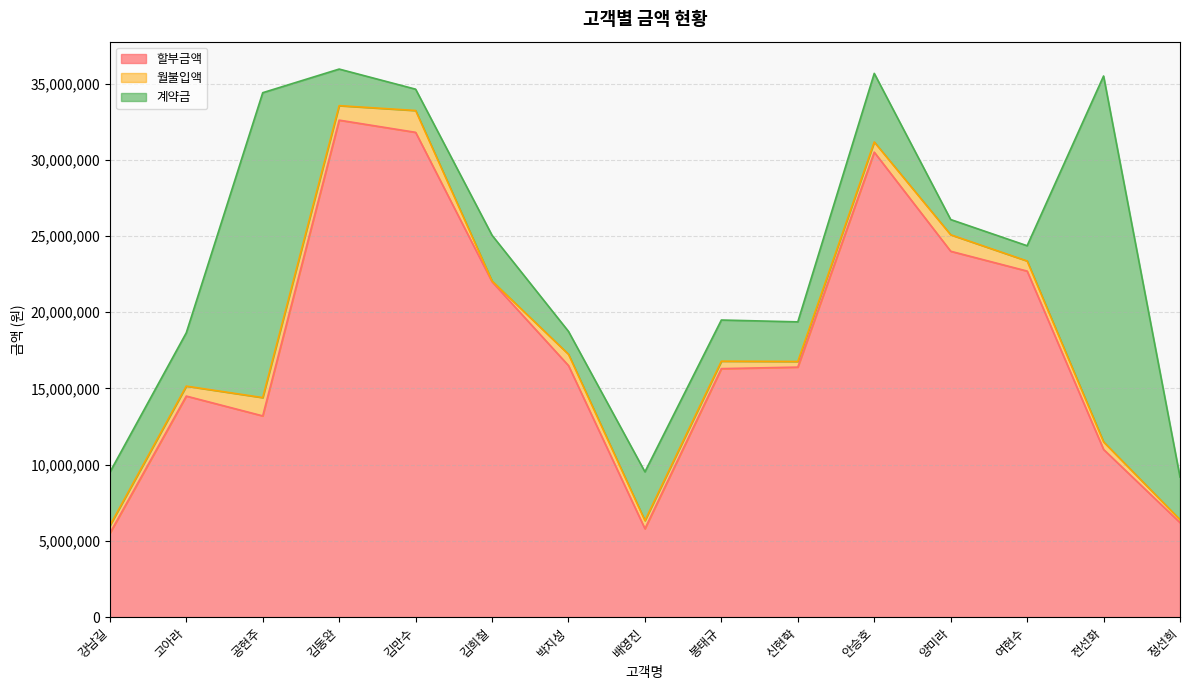

Rank the series by their maximum value, from lowest to highest.

월불입액, 계약금, 할부금액